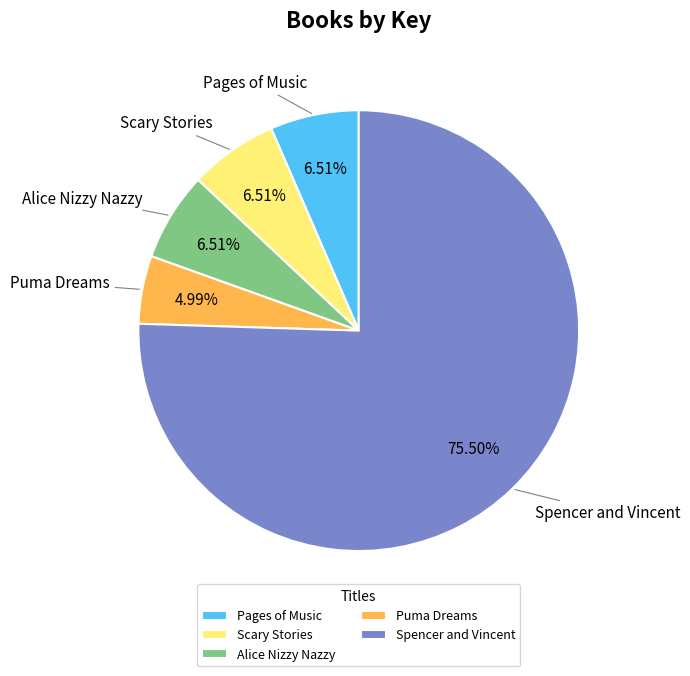

Which slice is the largest?

Spencer and Vincent